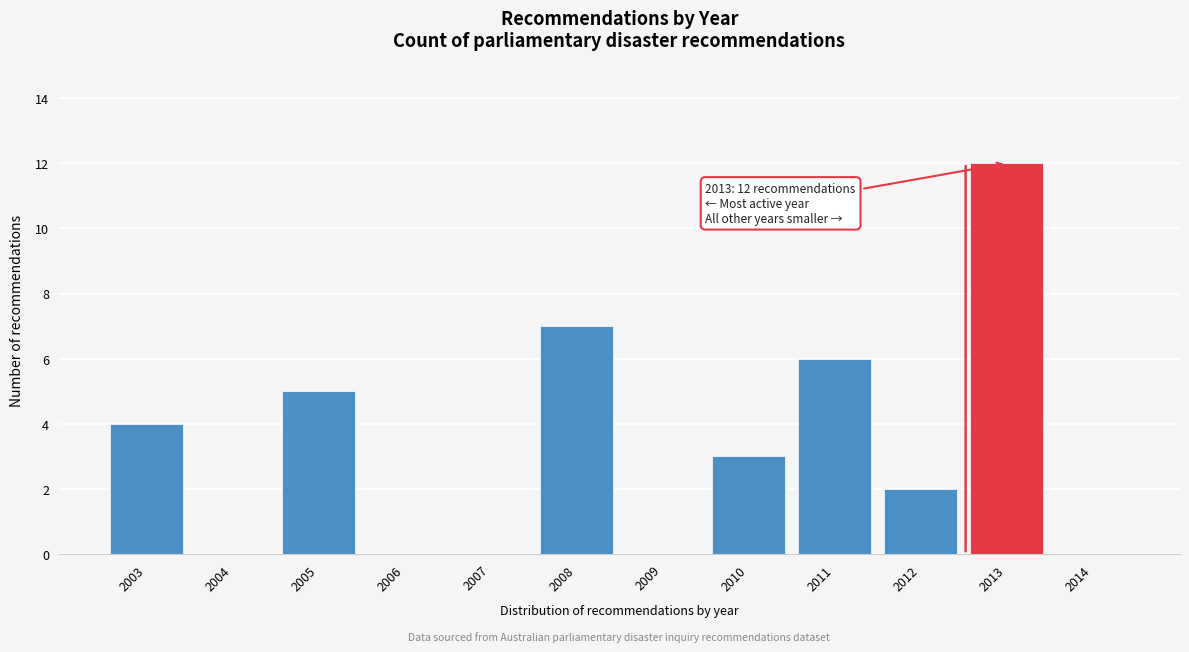

Reading left to right, what are all the values shown in this chart?

2003=4	2004=0	2005=5	2006=0	2007=0	2008=7	2009=0	2010=3	2011=6	2012=2	2013=12	2014=0